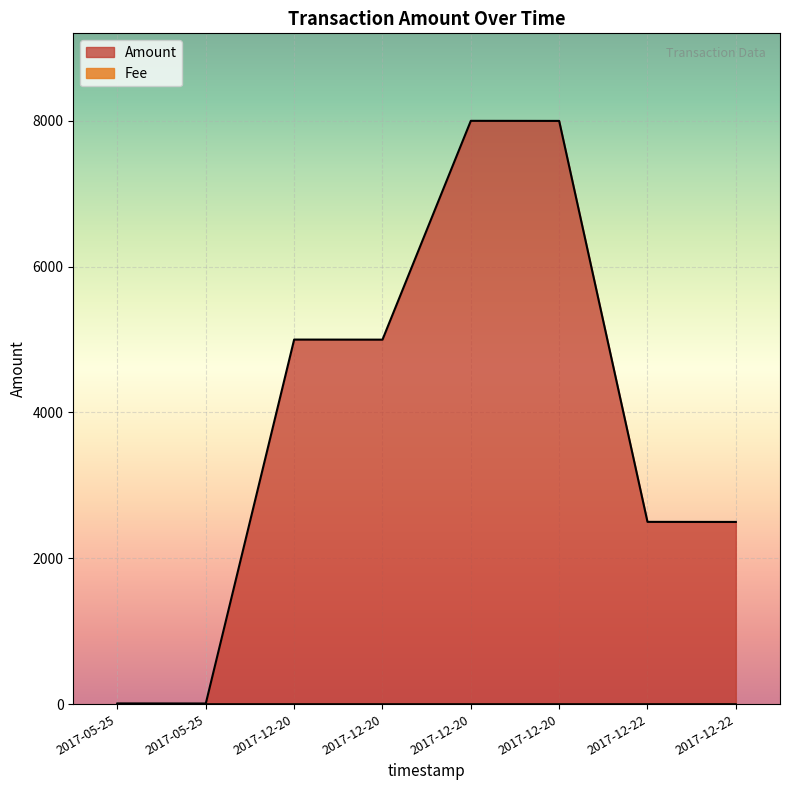

Rank the categories by value from lowest to highest.

2017-05-25, 2017-05-25, 2017-12-22, 2017-12-22, 2017-12-20, 2017-12-20, 2017-12-20, 2017-12-20